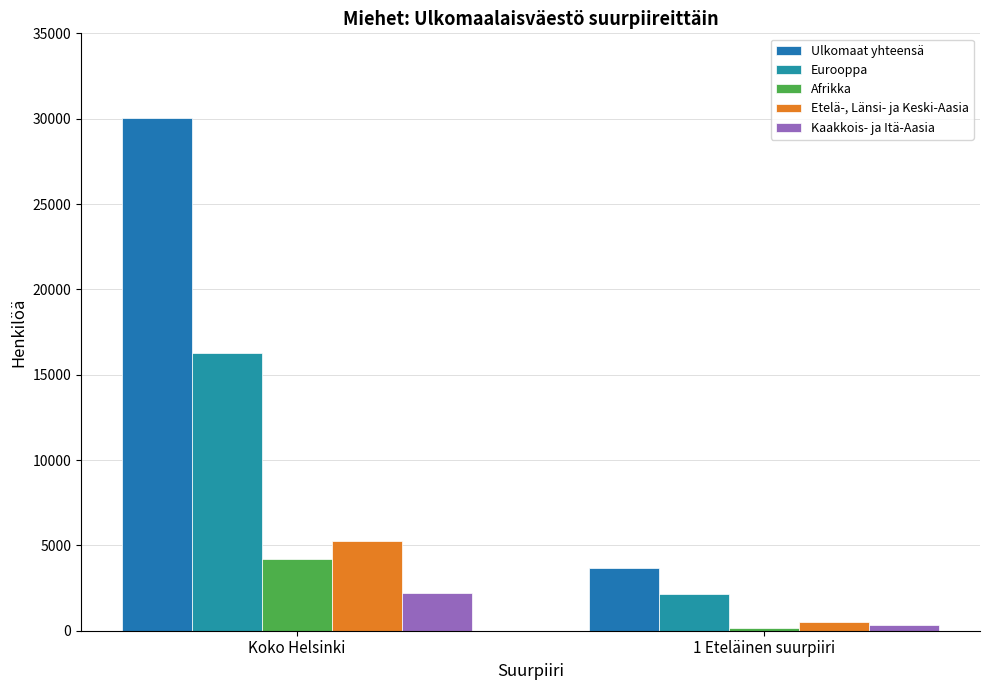

Reading left to right, what are all the values shown in this chart?

Ulkomaat yhteensä: Koko Helsinki=30052	1 Eteläinen suurpiiri=3661
Eurooppa: Koko Helsinki=16269	1 Eteläinen suurpiiri=2168
Afrikka: Koko Helsinki=4177	1 Eteläinen suurpiiri=163
Etelä-, Länsi- ja Keski-Aasia: Koko Helsinki=5272	1 Eteläinen suurpiiri=501
Kaakkois- ja Itä-Aasia: Koko Helsinki=2197	1 Eteläinen suurpiiri=320